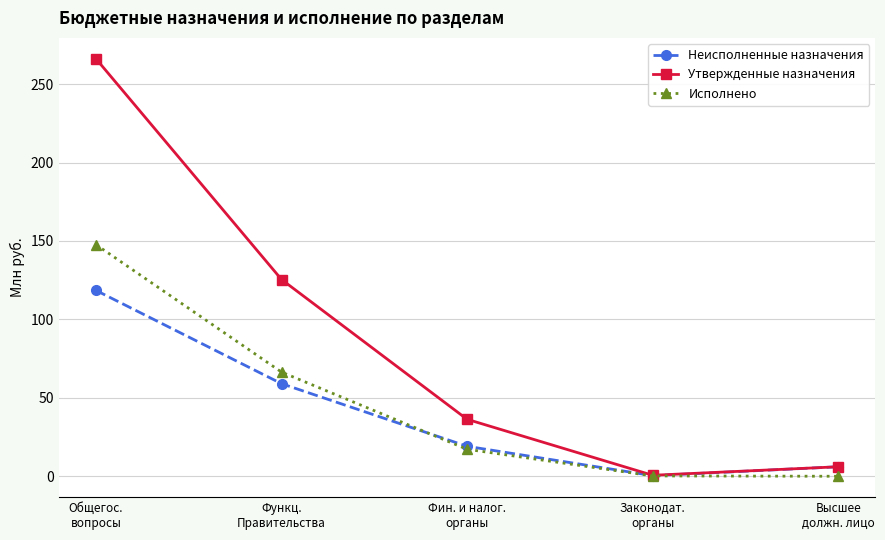

How many distinct data groups are displayed?

3